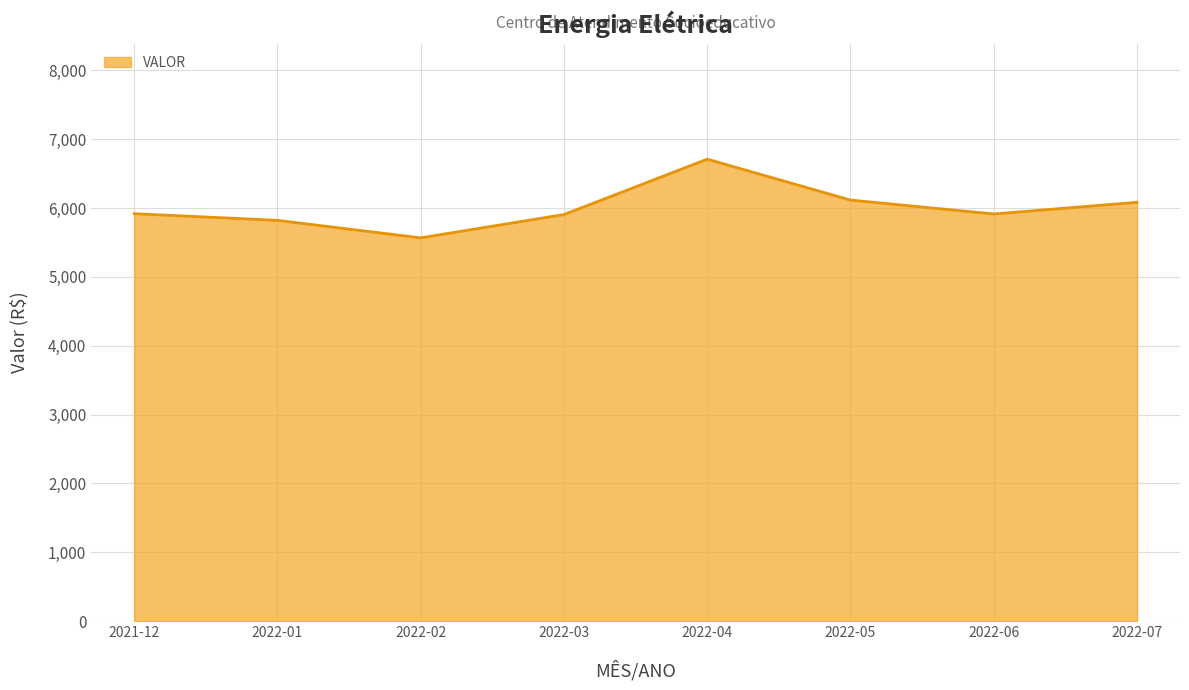

How many distinct data groups are displayed?

1